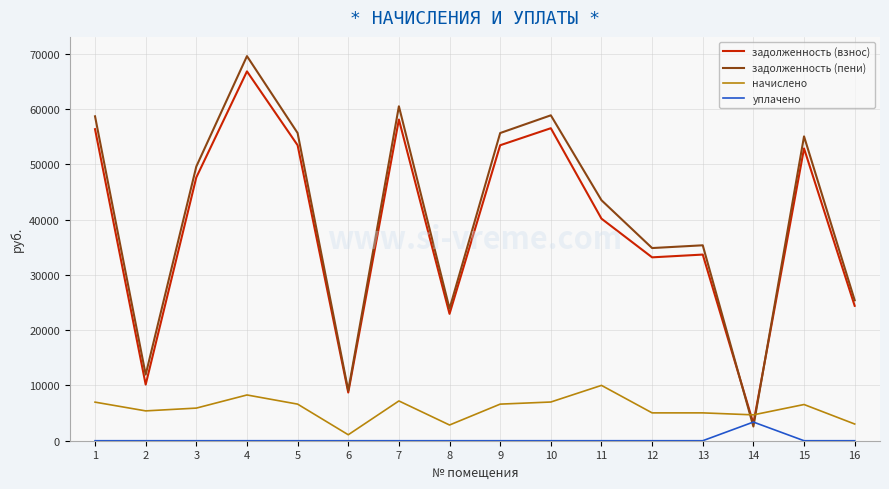

Read the уплачено value at 14.

3378.5